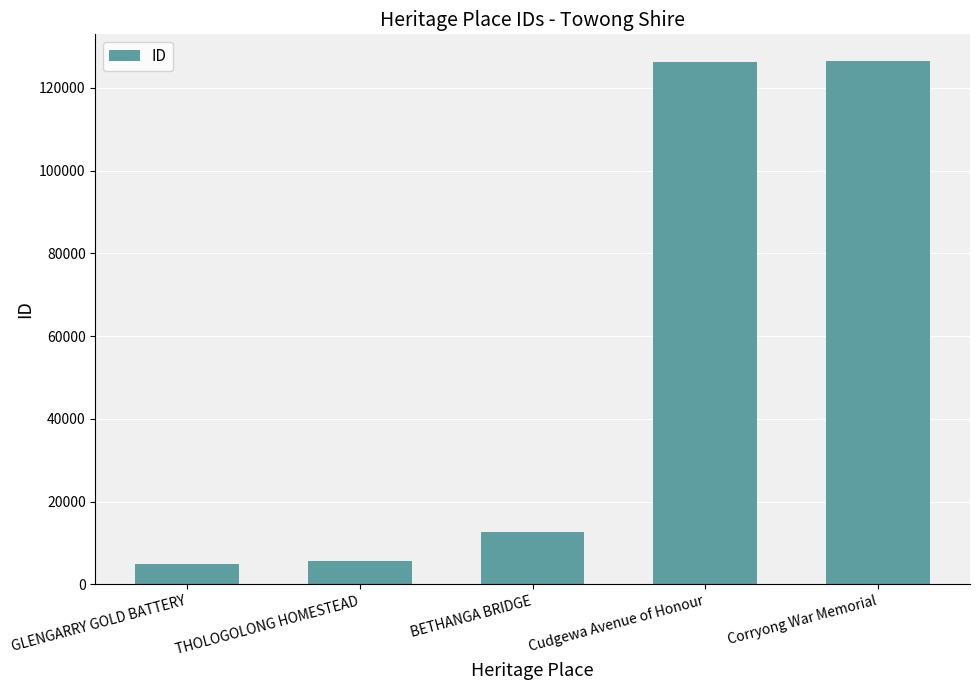

Are the bars horizontal?

No